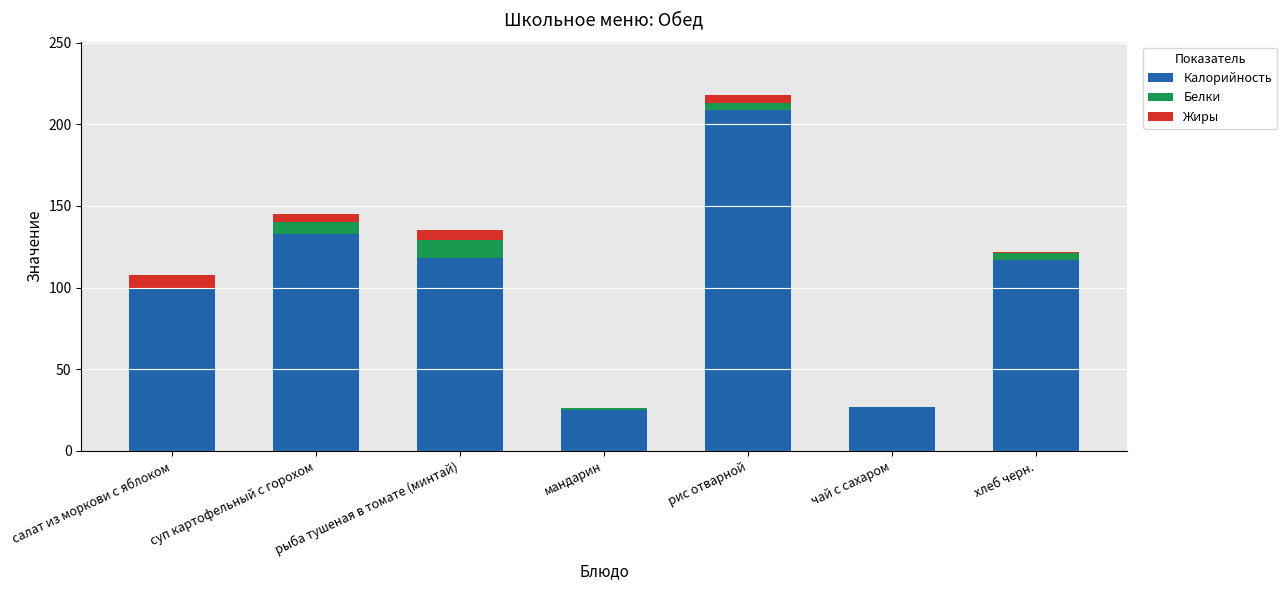

At which label does Калорийность reach its peak?

рис отварной